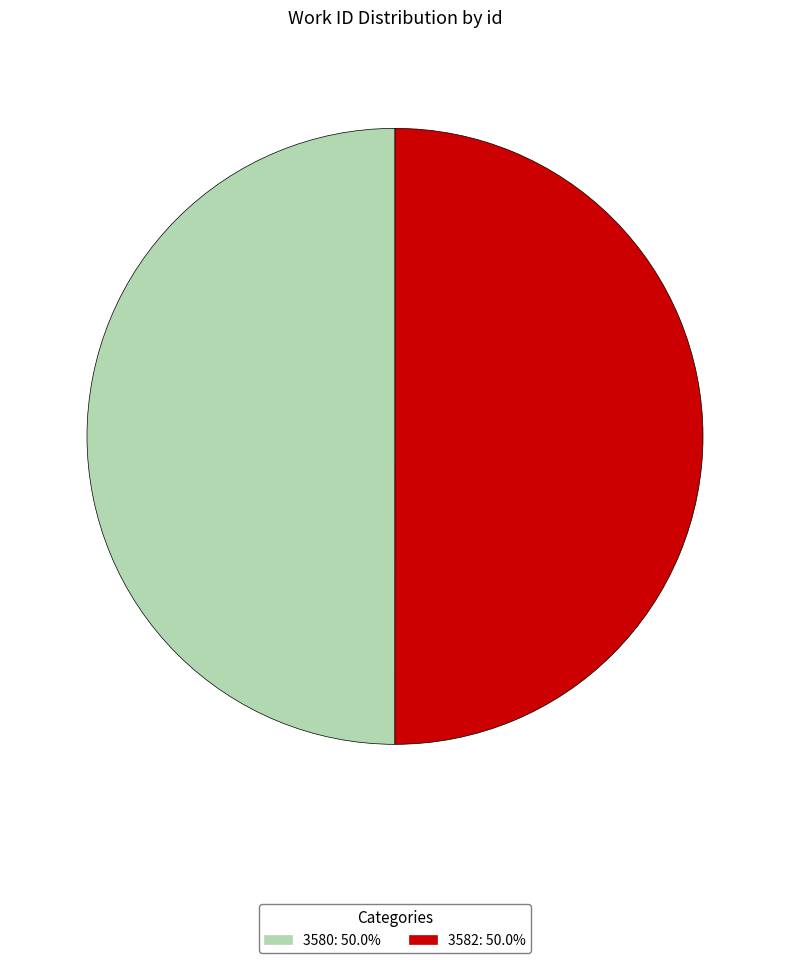

Is the sum of 3582 and 3580 greater than half?

Yes